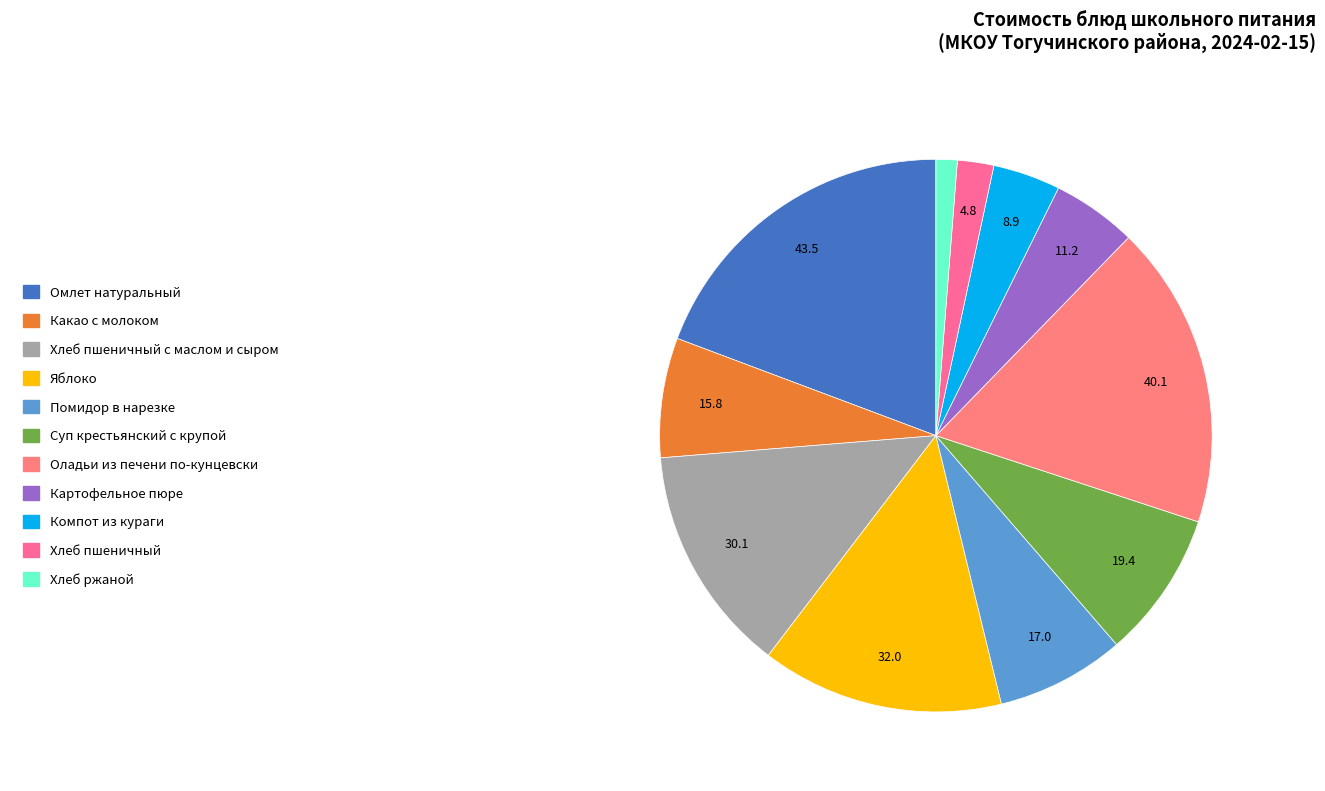

How many segments does this pie chart have?

11